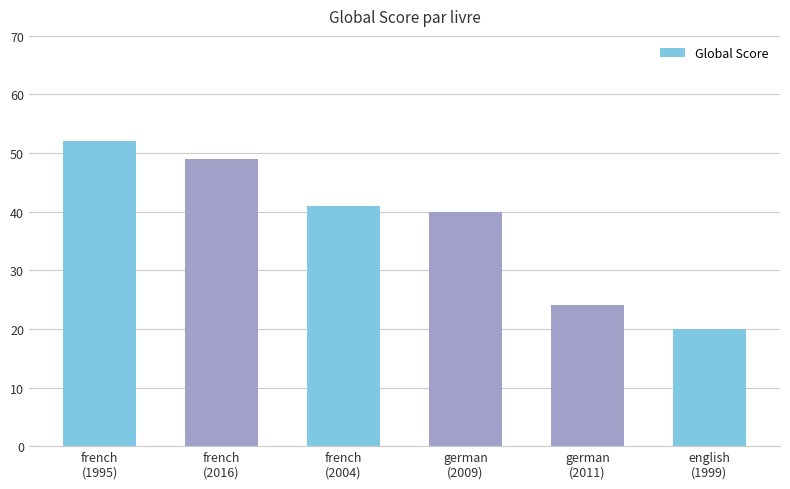

What is the average value?

38